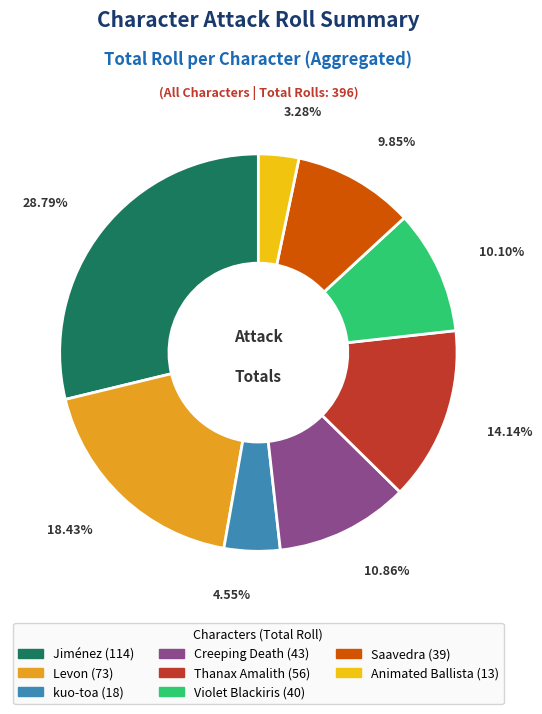

Is Animated Ballista the majority of the pie?

No